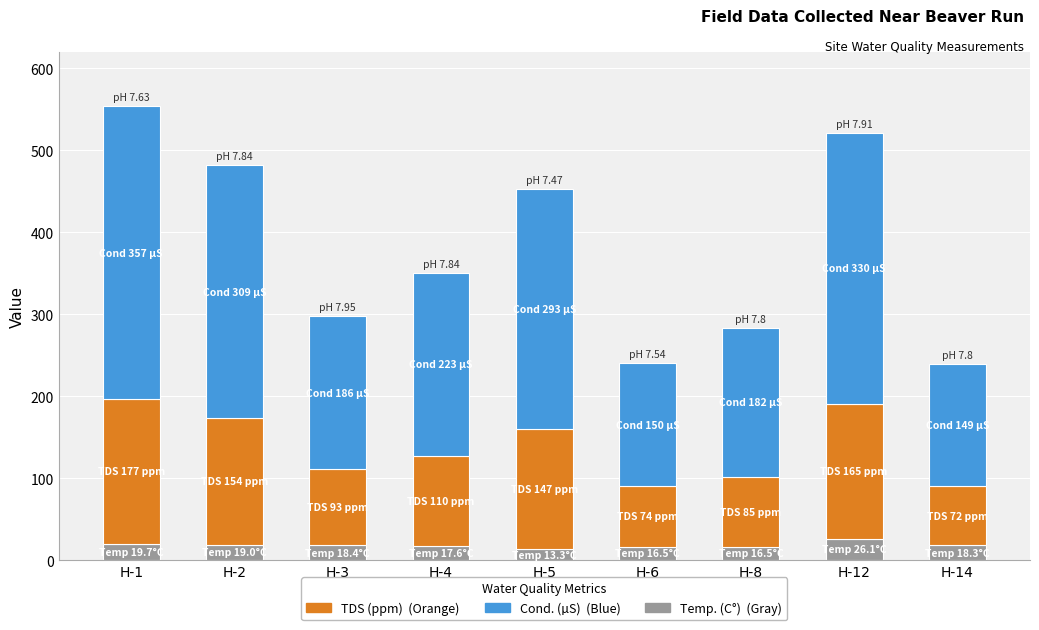

What is the total value across all series at H-4?

350.6